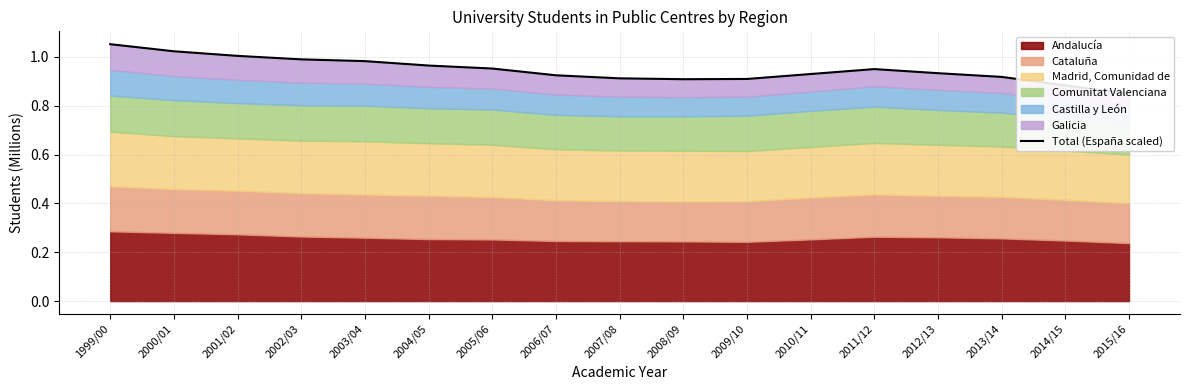

The chart shows a value of 1.3 at 2005/06. True or false?

False